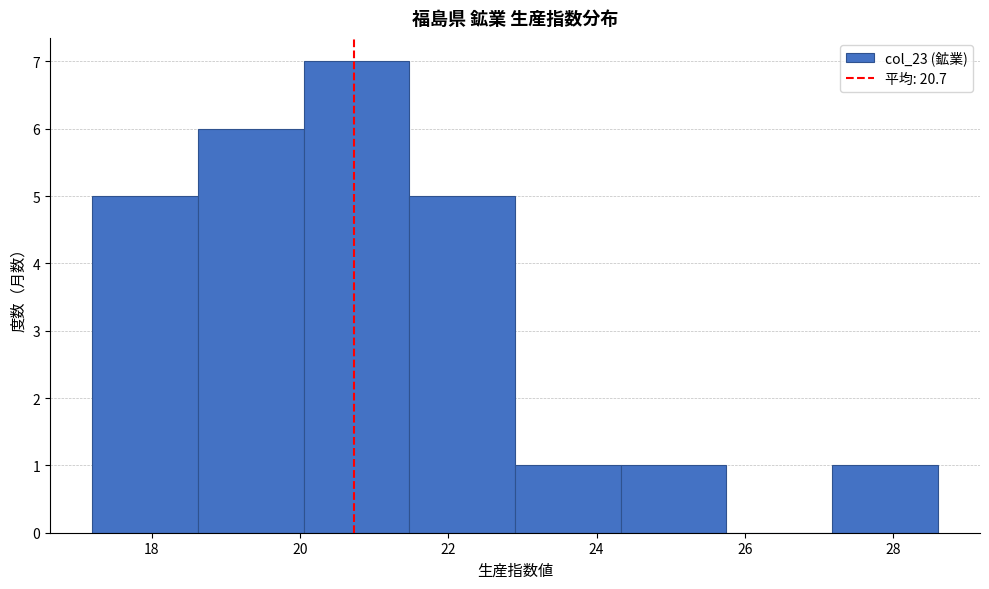

How tall is the bar that spans 27.2 to 28.6 on the x-axis? Neither the bar edges nor the heights are printed on the chart, so give them approximately, as read against the axes.

1